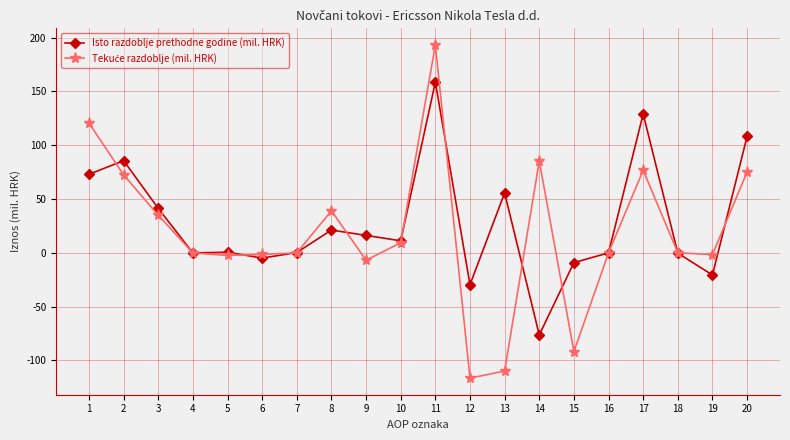

At which category is the sum across all series the highest?

11